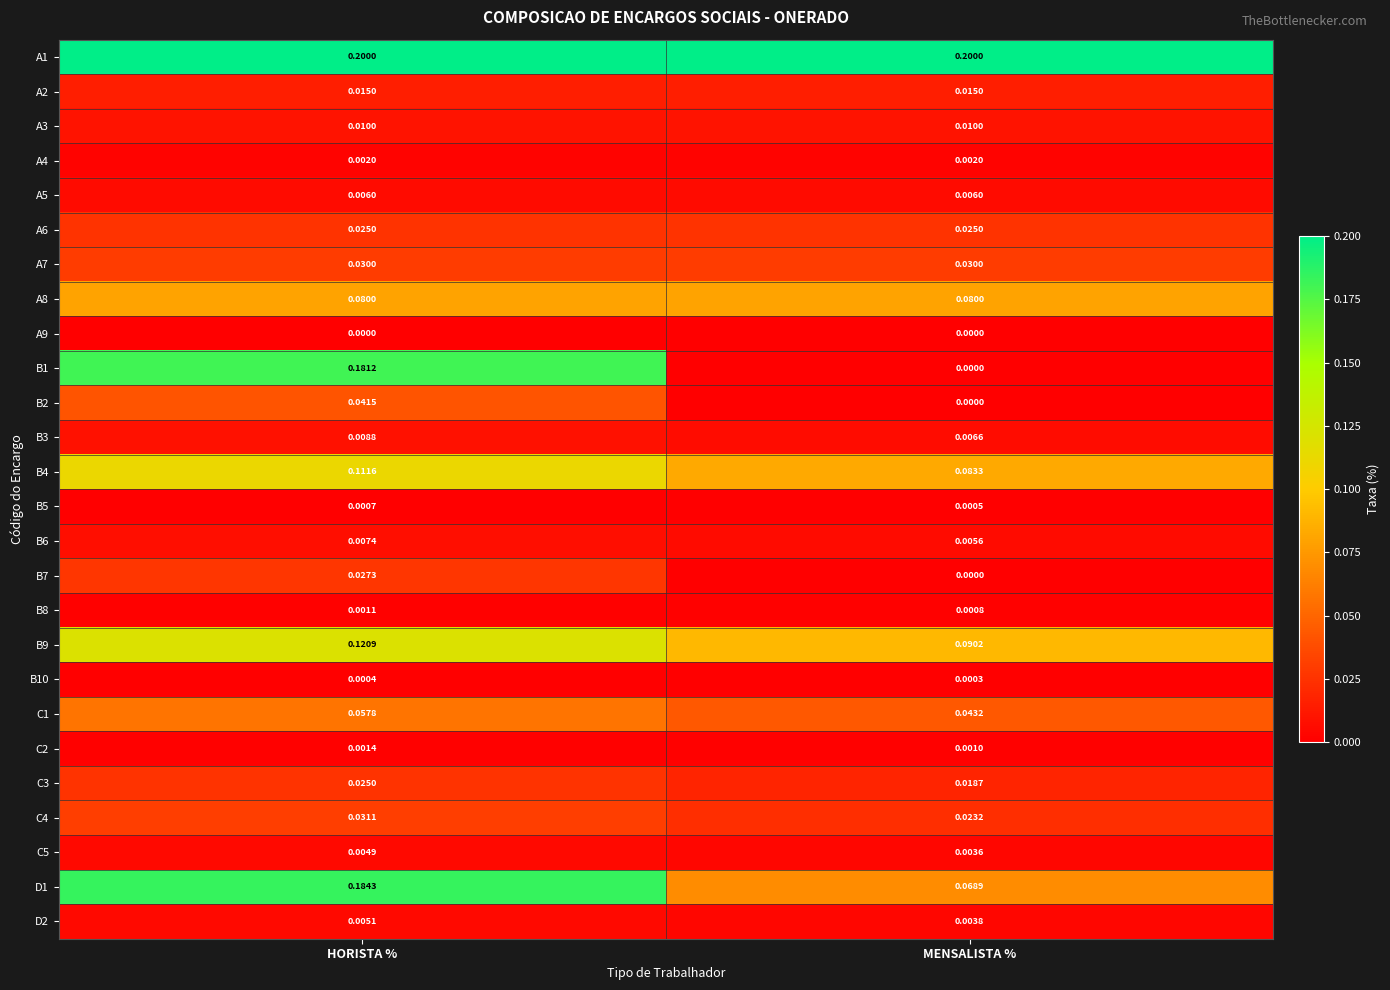

At which category is the sum across all series the highest?

HORISTA %